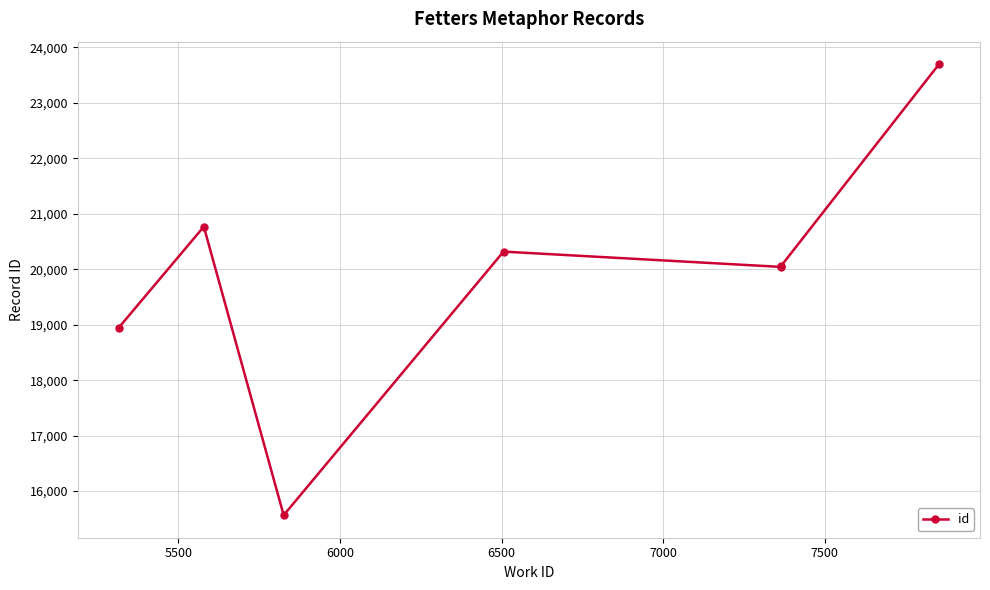

What is the value of the 5th point from the left?

20041